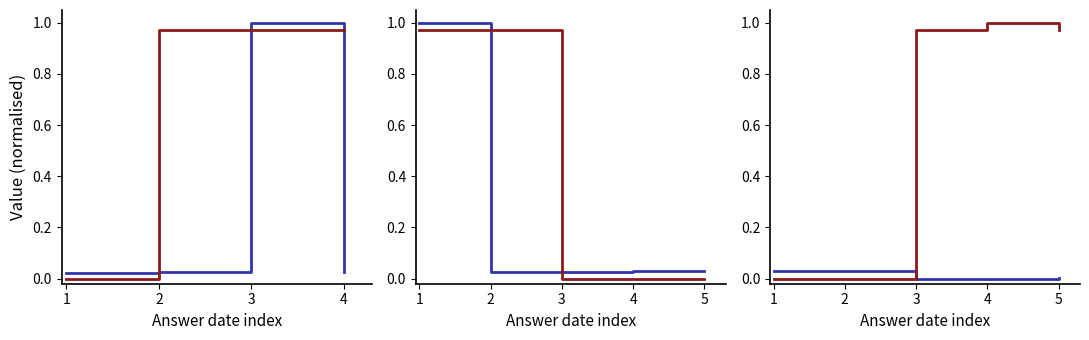

What are all the series names shown in the legend?

UIN, Answering Dept ID